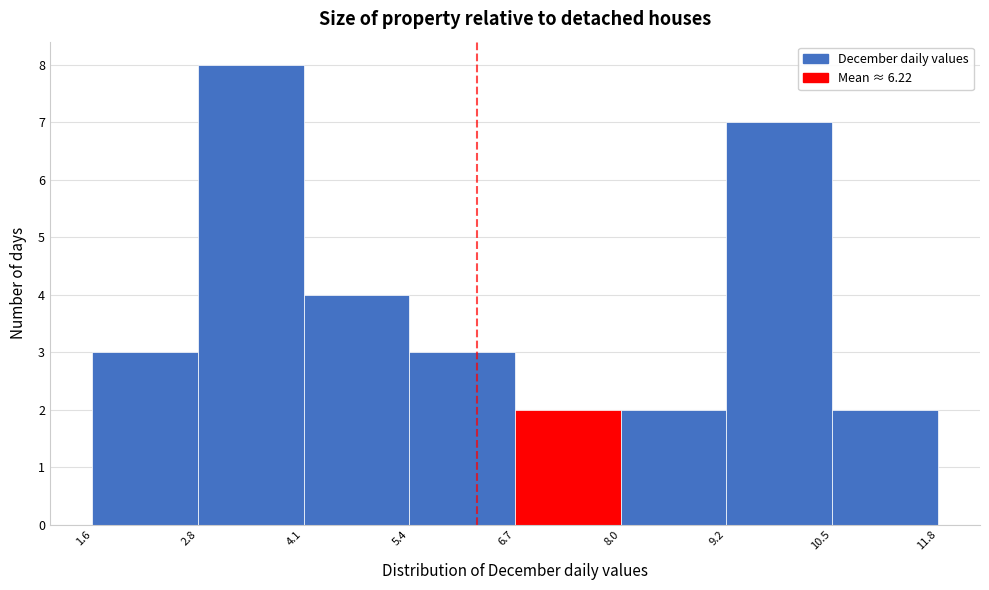

Over which range of the x-axis is the bar tallest?

2.8 to 4.1